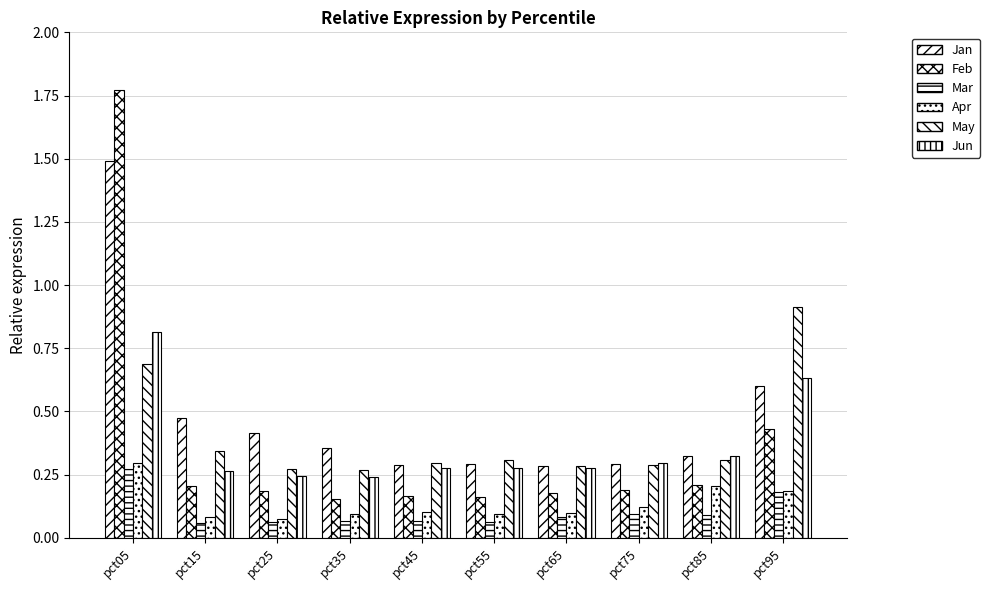

At how many categories does at least one series exceed 0?

10